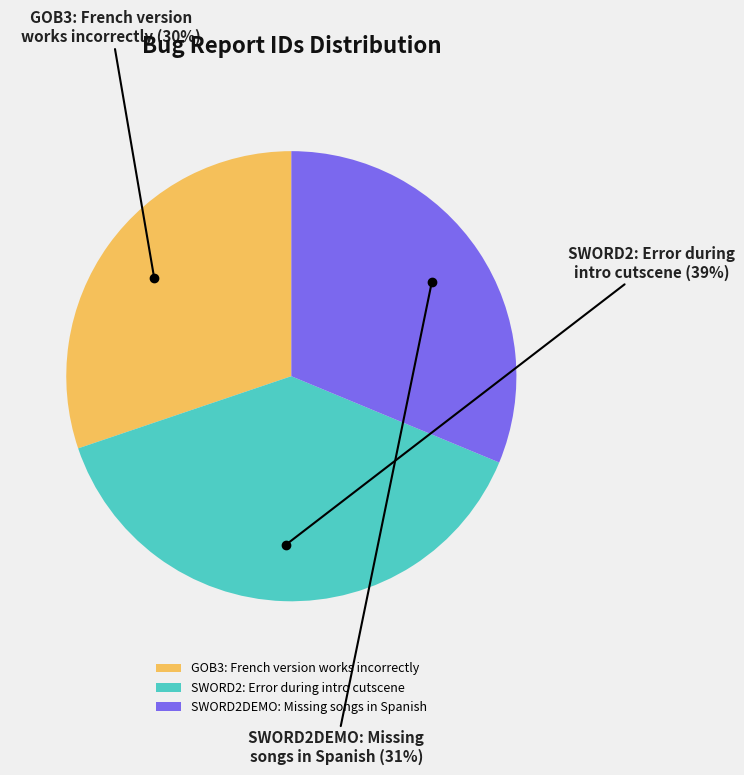

Do SWORD2: Error during intro cutscene and SWORD2DEMO: Missing songs in Spanish together represent more than half of the pie?

Yes